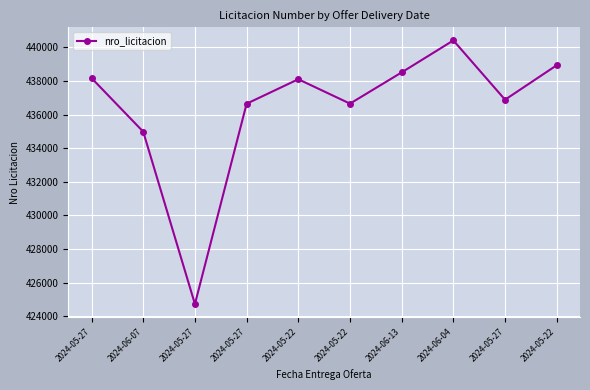

Rank the categories by value from highest to lowest.

2024-06-04, 2024-05-22, 2024-06-13, 2024-05-27, 2024-05-22, 2024-05-27, 2024-05-22, 2024-05-27, 2024-06-07, 2024-05-27